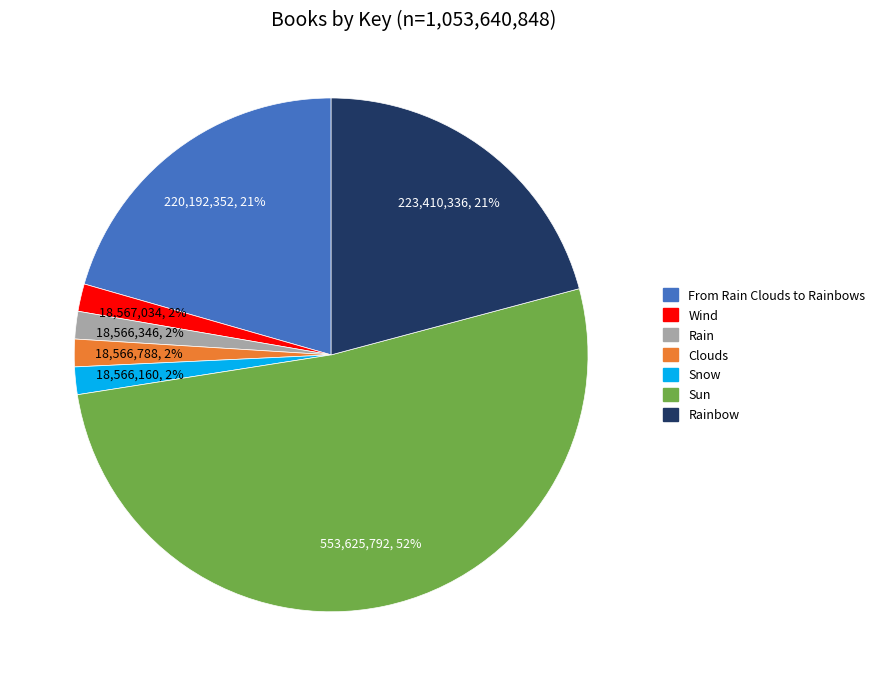

Is there any slice that represents more than half of the pie?

Yes